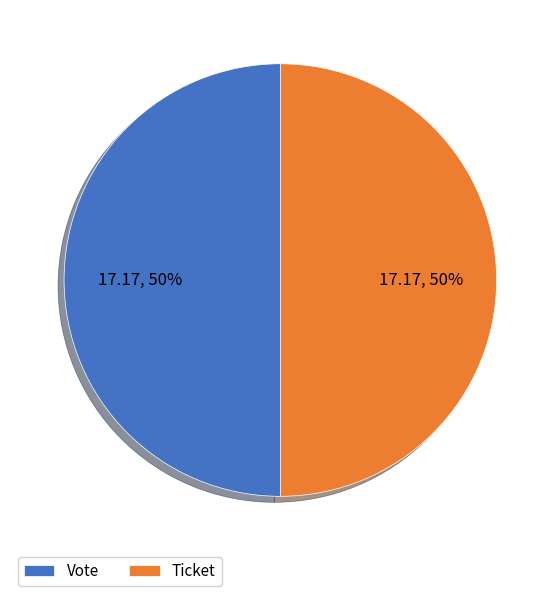

To the nearest percent, what portion does Vote represent?

50%